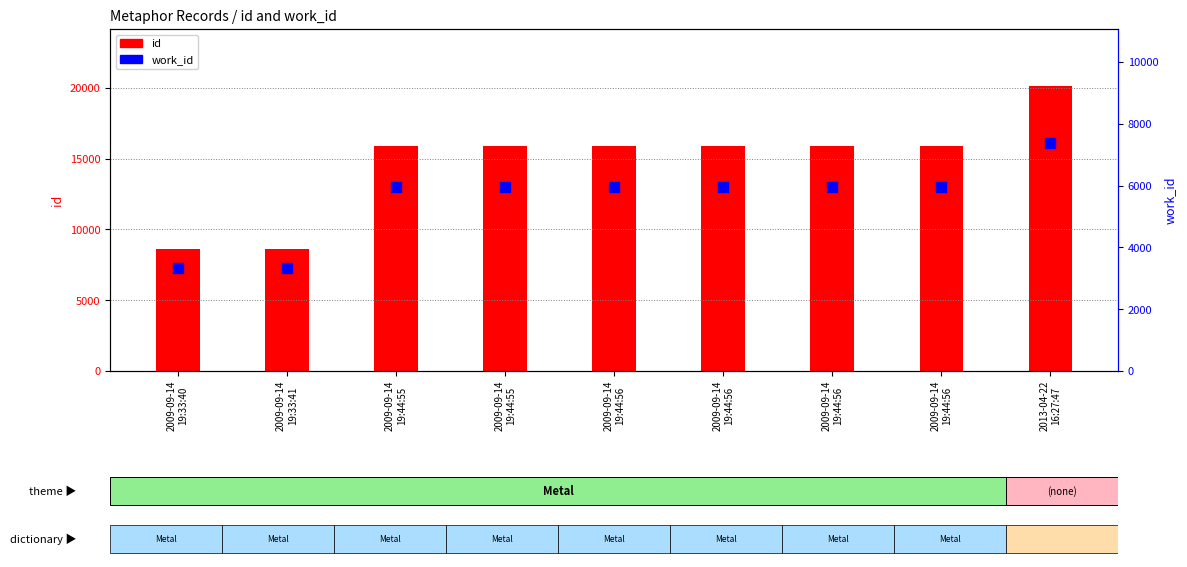

Which series reaches the maximum Y coordinate?

id